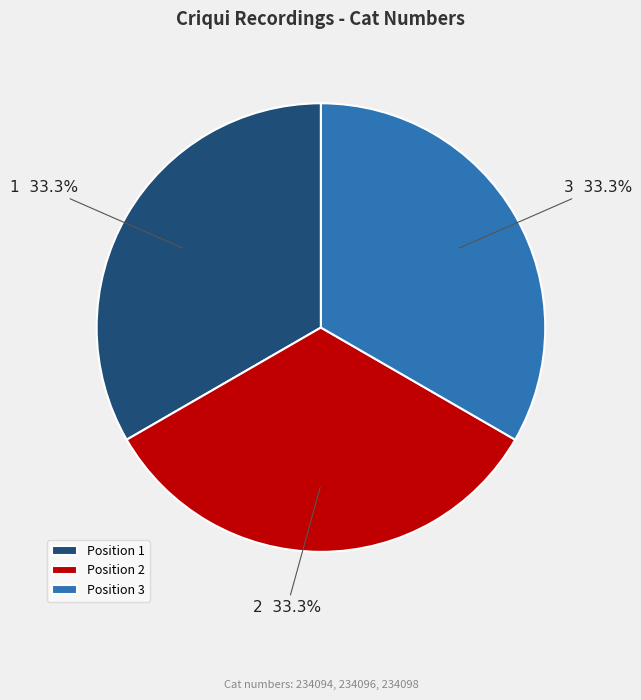

Is 2 the majority of the pie?

No